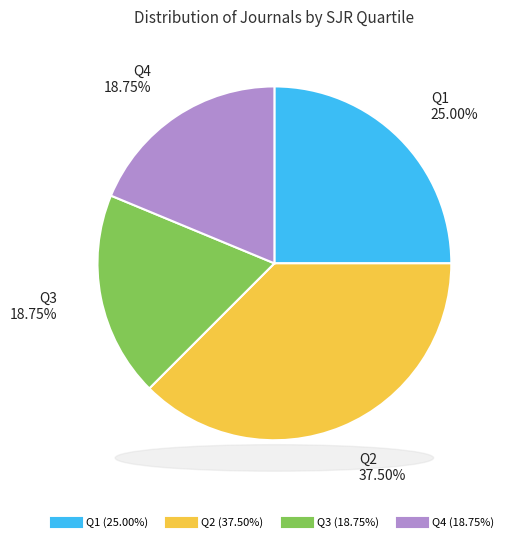

What is the largest slice in the pie chart?

Q2